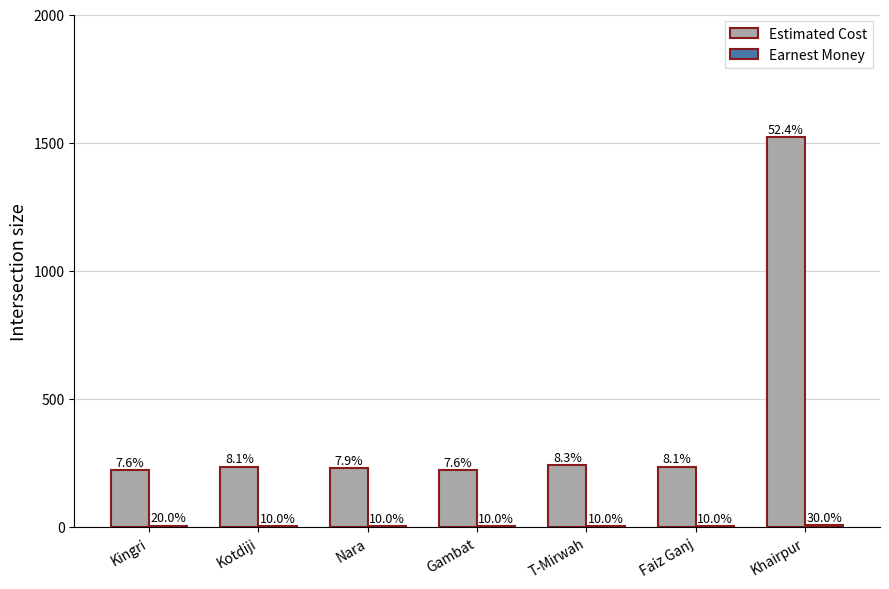

Is it true that Estimated Cost equals 240.0 at T-Mirwah?

True